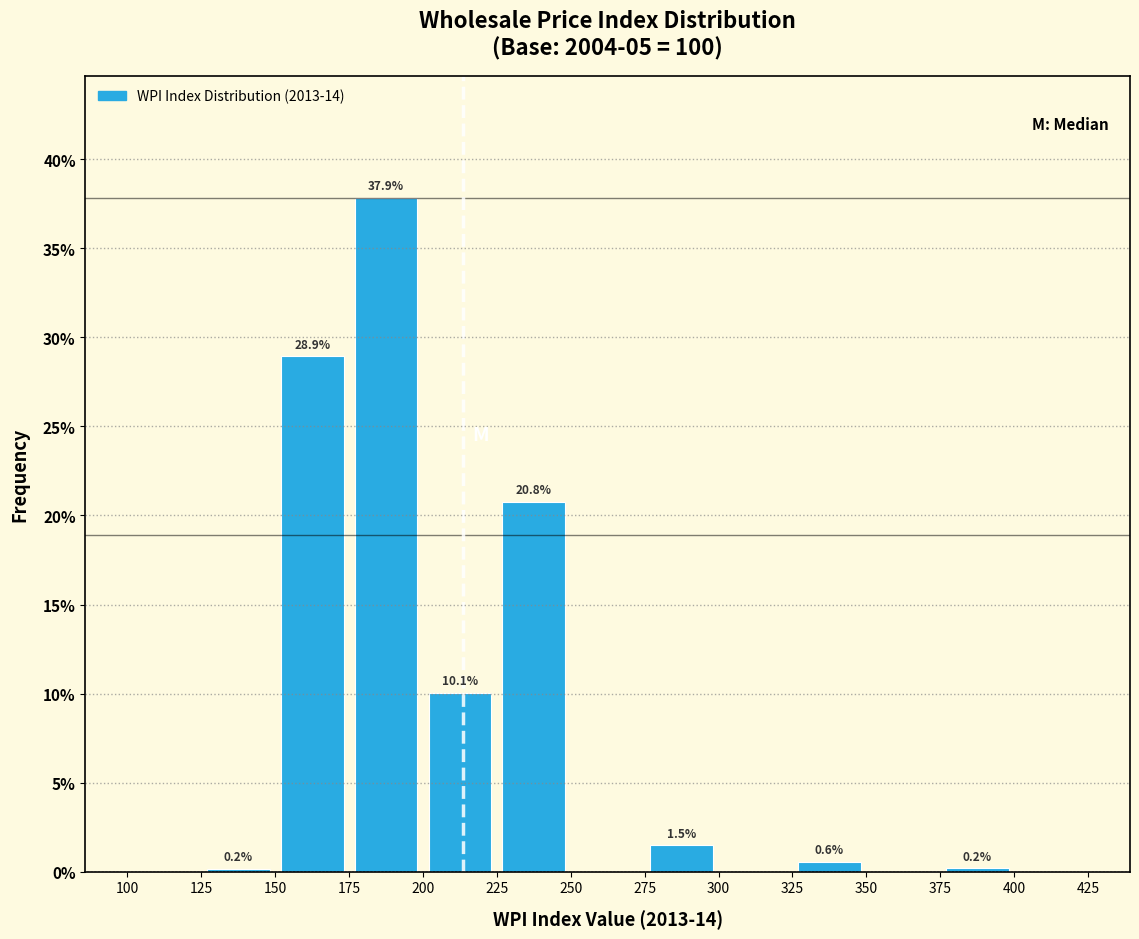

Which range on the x-axis has the tallest bar?

175 to 200